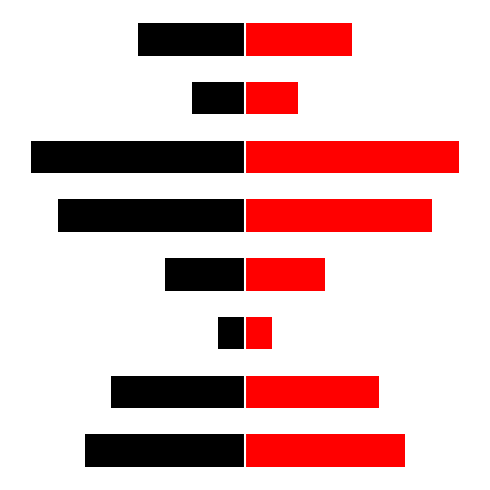

Are the bars grouped side by side (vs. stacked)?

Yes